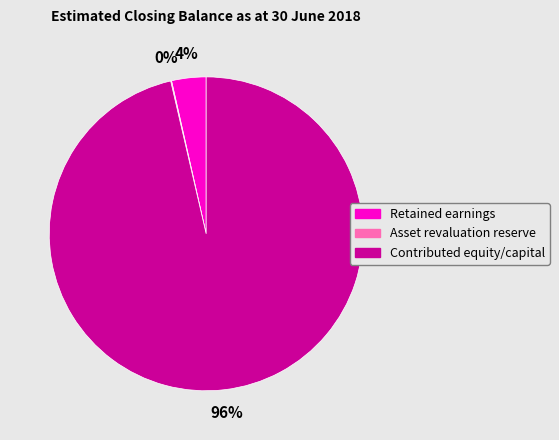

What is the largest slice in the pie chart?

Contributed equity/capital